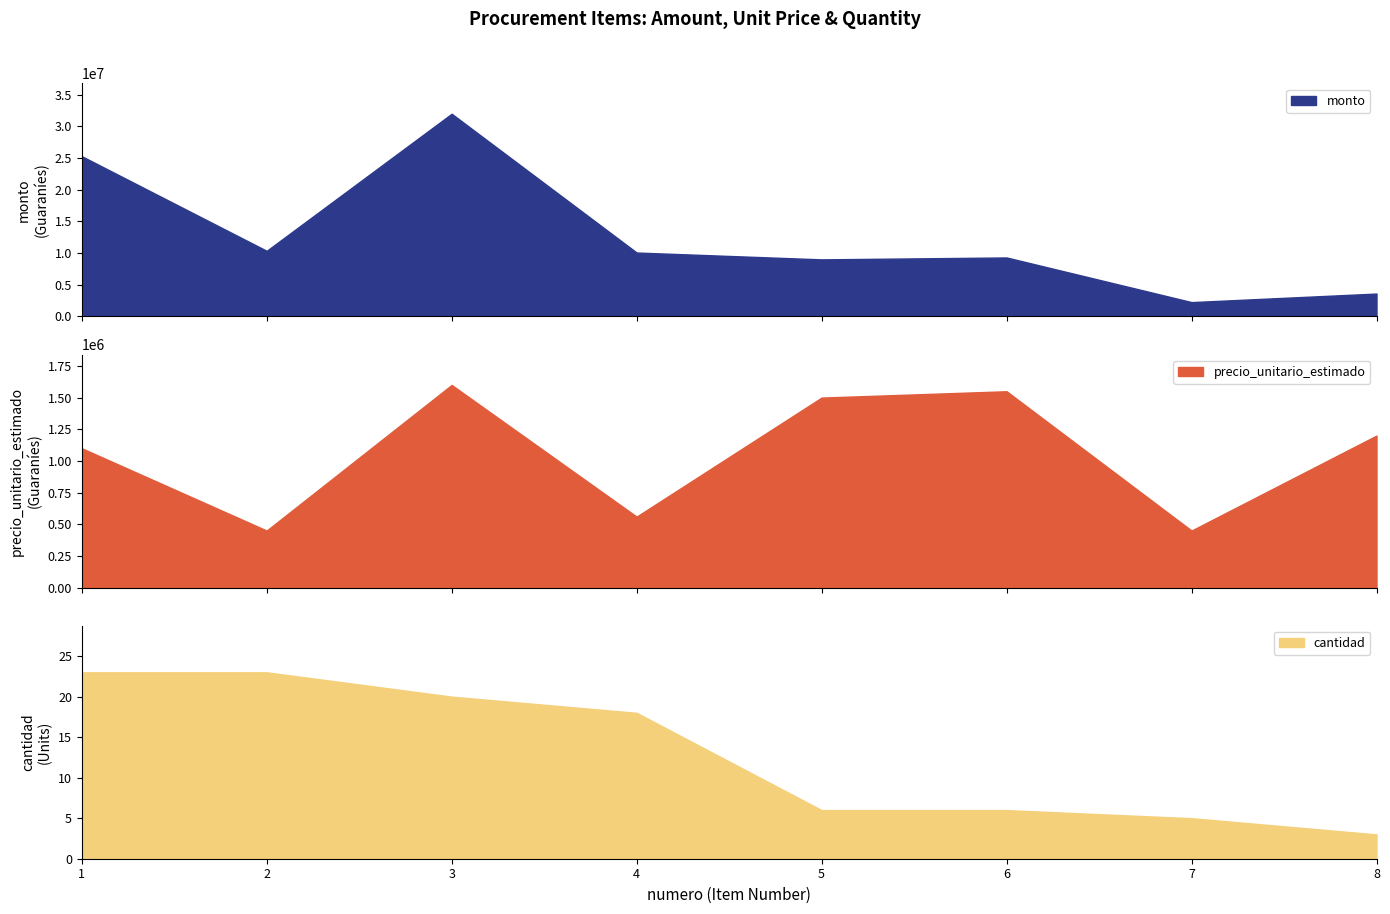

What is the value of the monto point at the 3rd from the left?

32000000